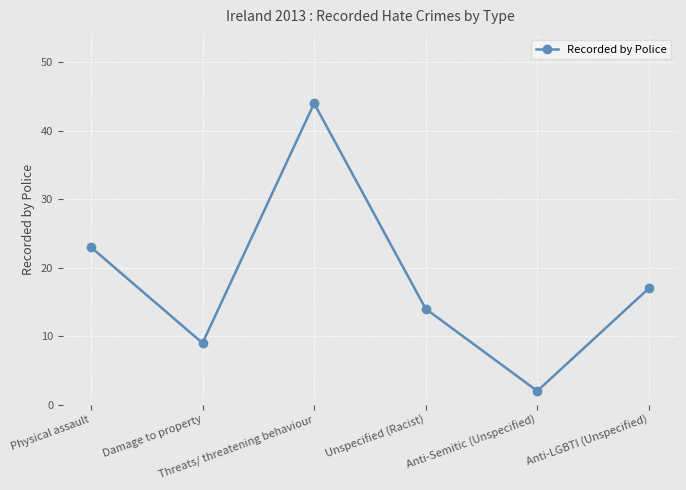

List the labels in order of value, smallest first.

Anti-Semitic (Unspecified), Damage to property, Unspecified (Racist), Anti-LGBTI (Unspecified), Physical assault, Threats/ threatening behaviour